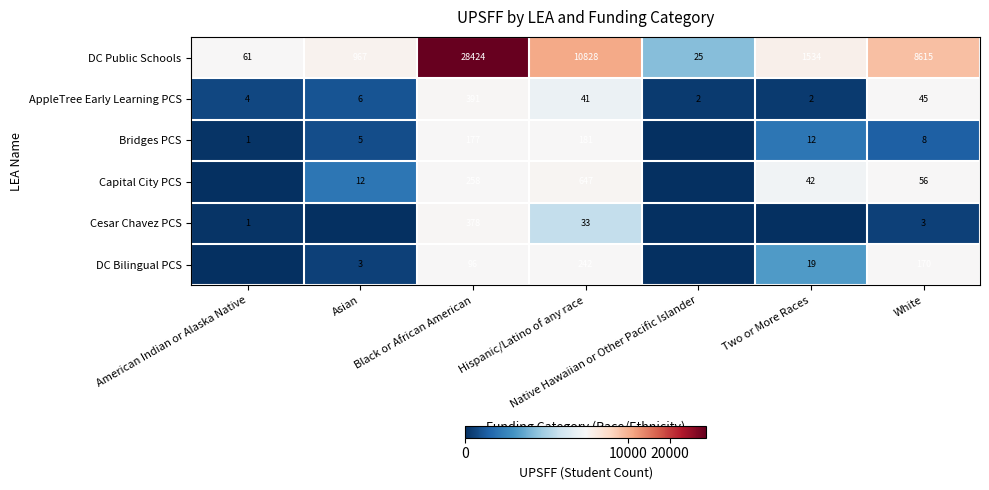

Is it true that DC Public Schools equals 35 at Native Hawaiian or Other Pacific Islander?

False